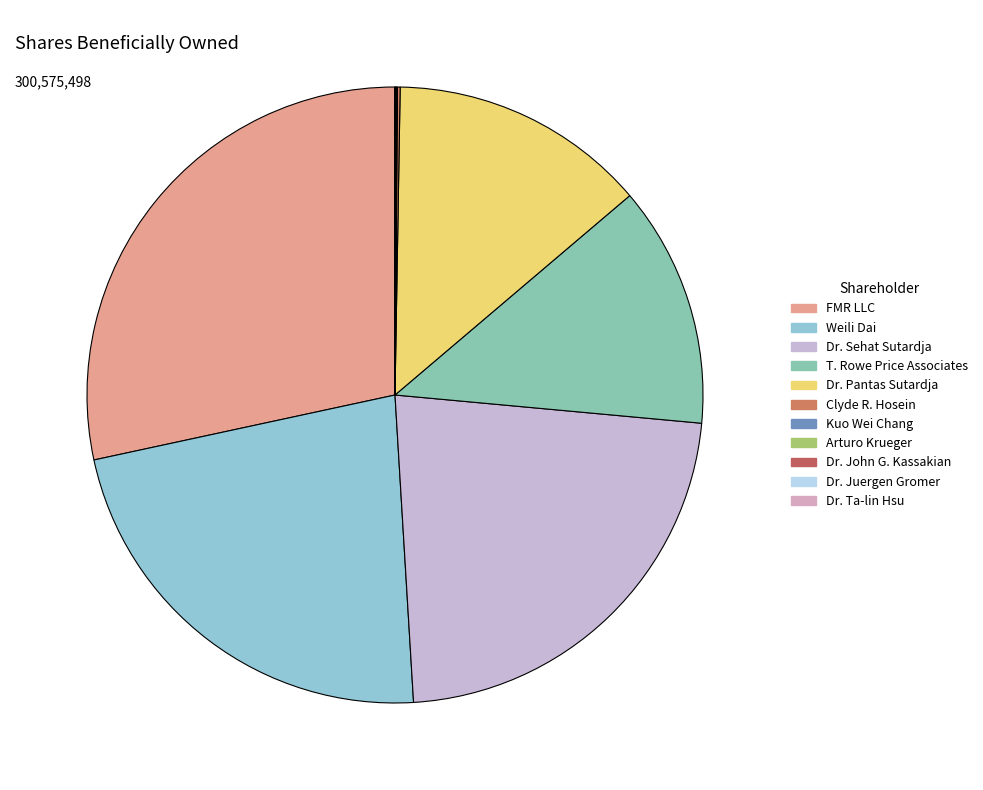

What is the largest slice in the pie chart?

FMR LLC